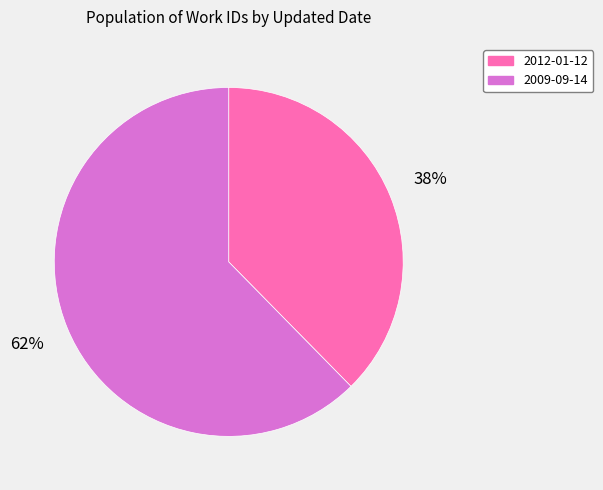

Count the number of slices in the pie.

2